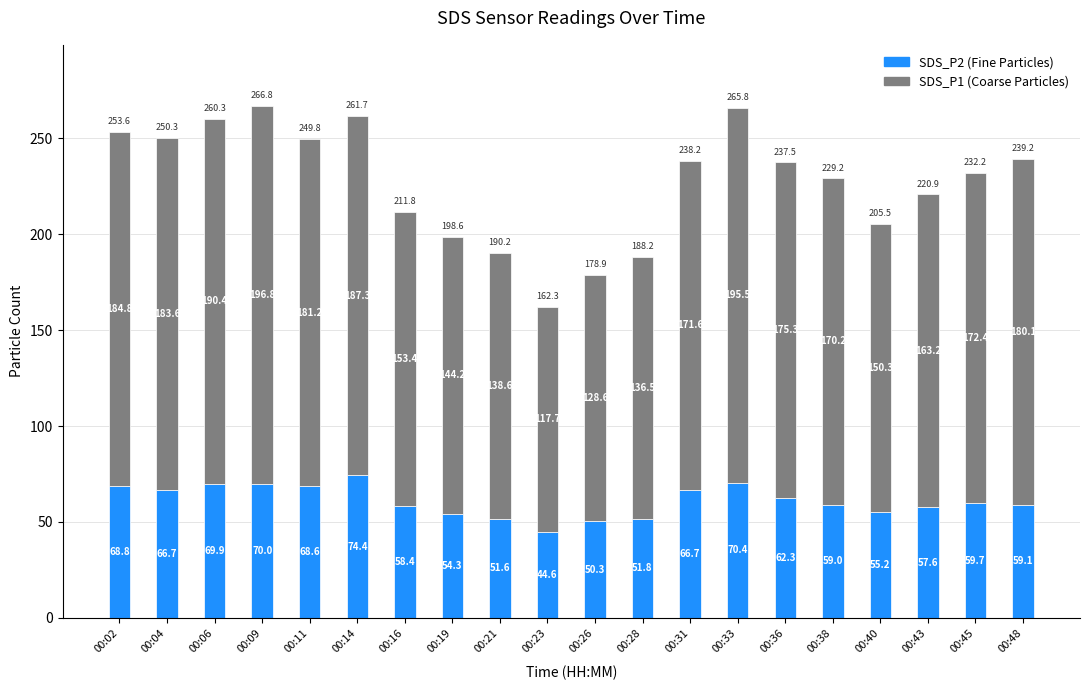

At which category is the sum across all series the highest?

00:09